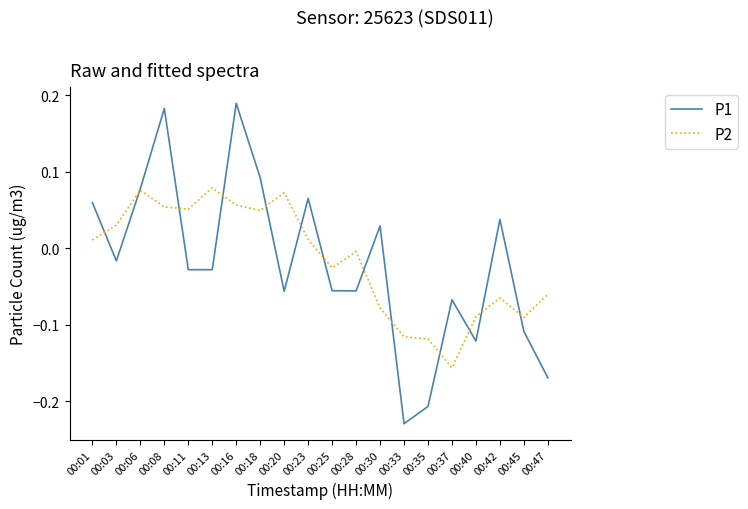

At which label does P1 reach its minimum?

00:33